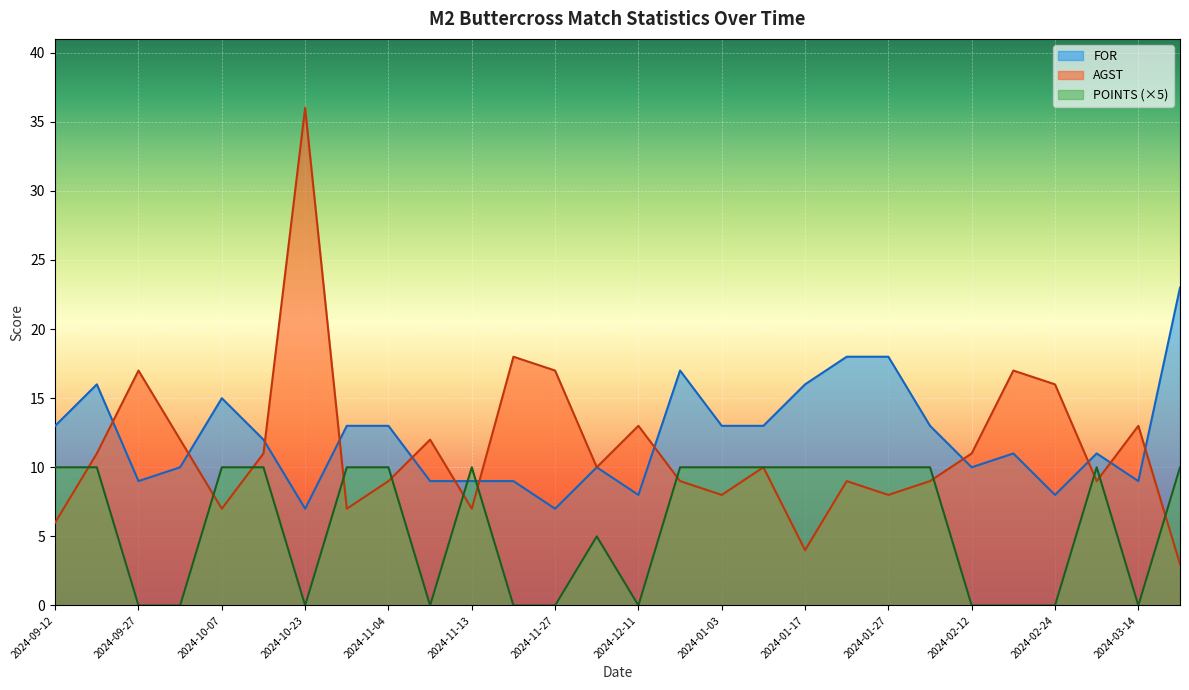

Rank the series at 2024-11-13 from highest to lowest value.

POINTS (×5), FOR, AGST